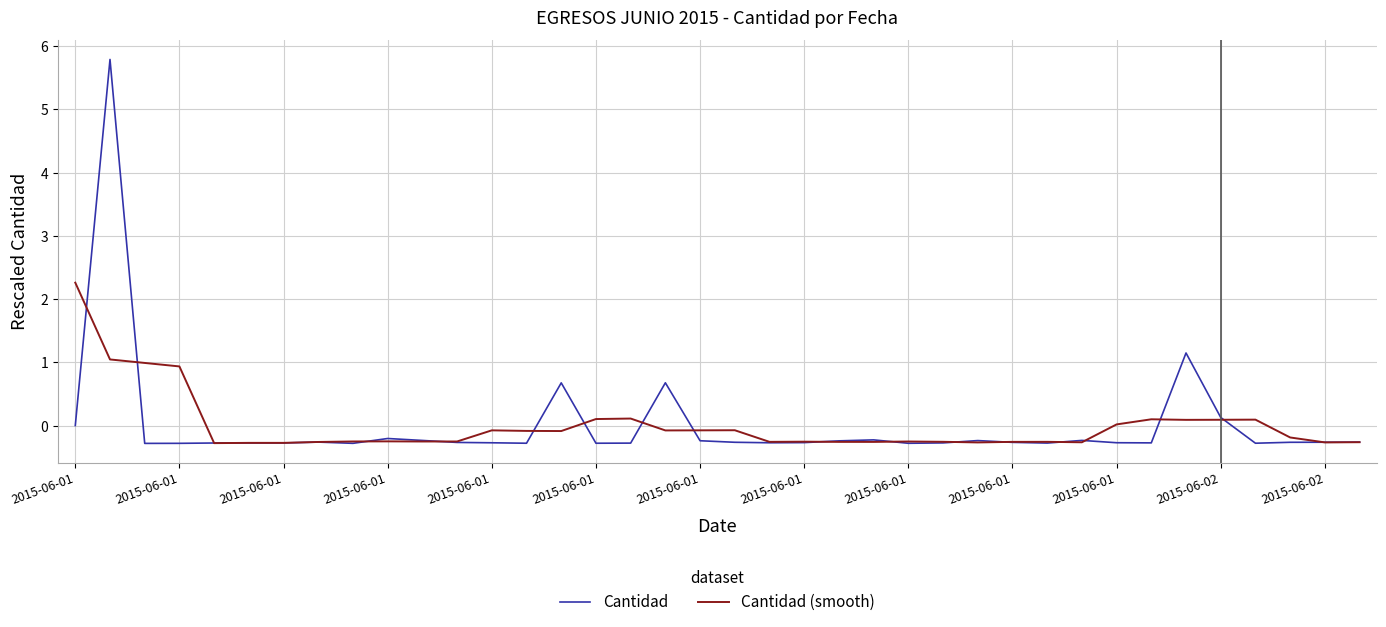

Count the number of categories in the chart.

38